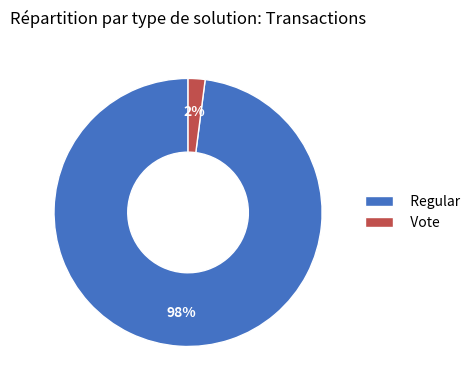

True or false: Vote accounts for 2% of the total.

True